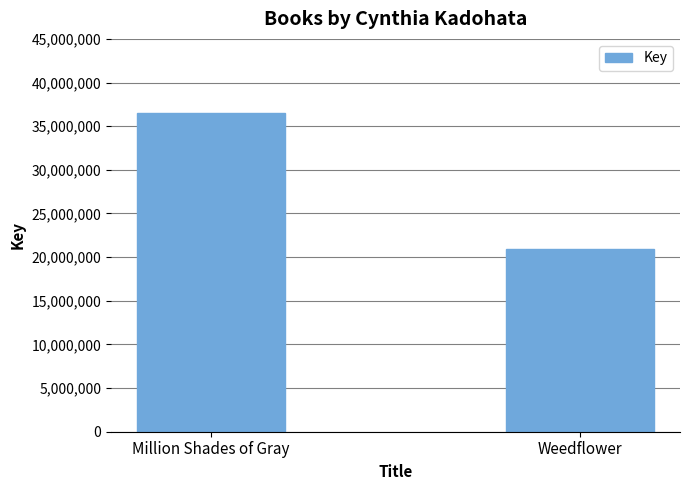

Rank the categories by value from highest to lowest.

Million Shades of Gray, Weedflower